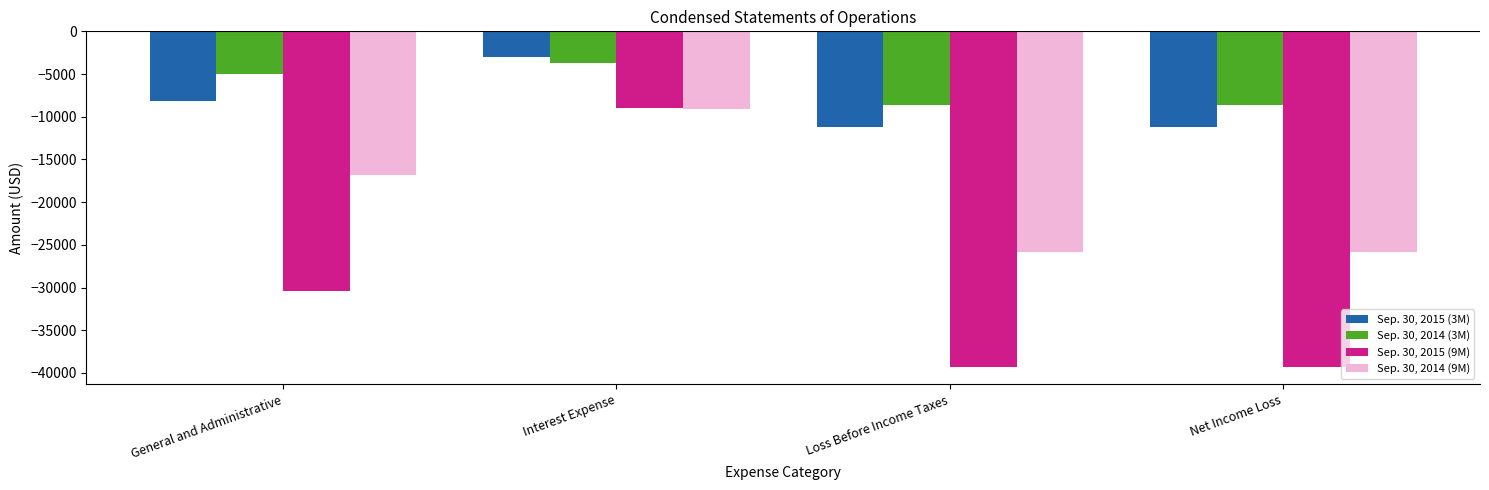

List the series in order of their peak value, highest first.

Sep. 30, 2015 (3M), Sep. 30, 2014 (3M), Sep. 30, 2015 (9M), Sep. 30, 2014 (9M)